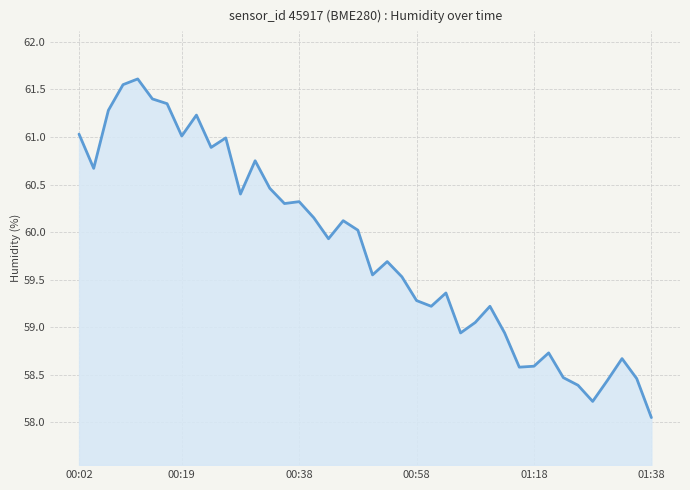

What is the greatest value displayed?

61.6